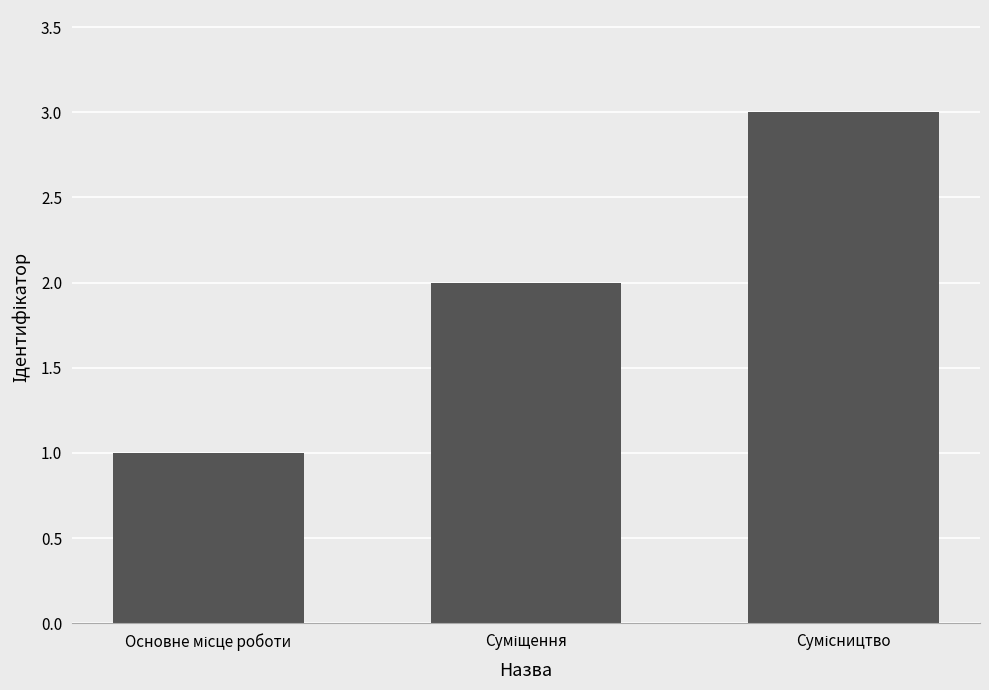

What is the maximum value shown in the chart?

3